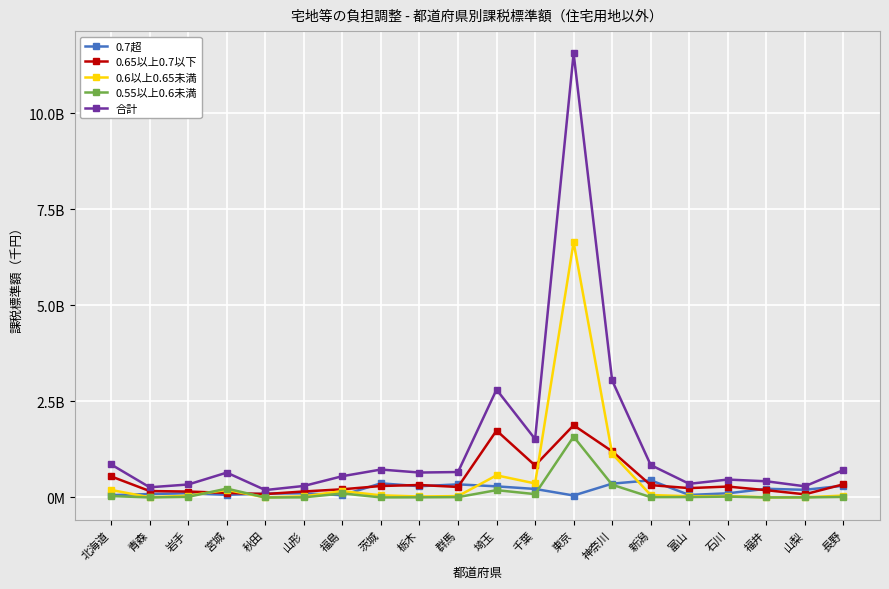

Which series has the widest spread of values?

合計